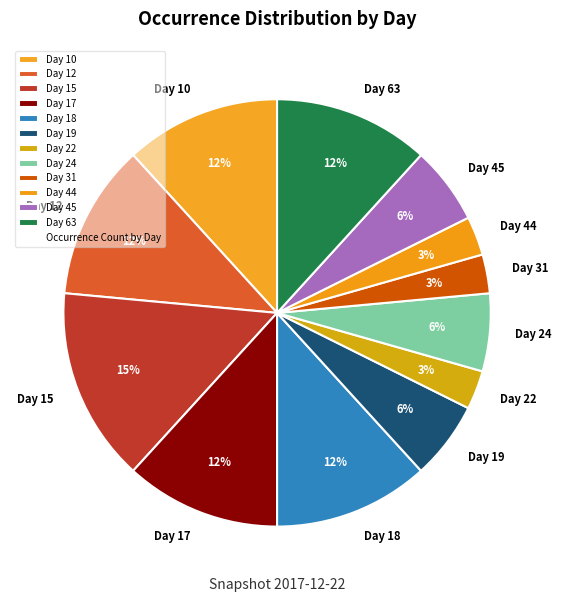

What is the ratio of the value at Day 18 to the value at Day 24?

2.0